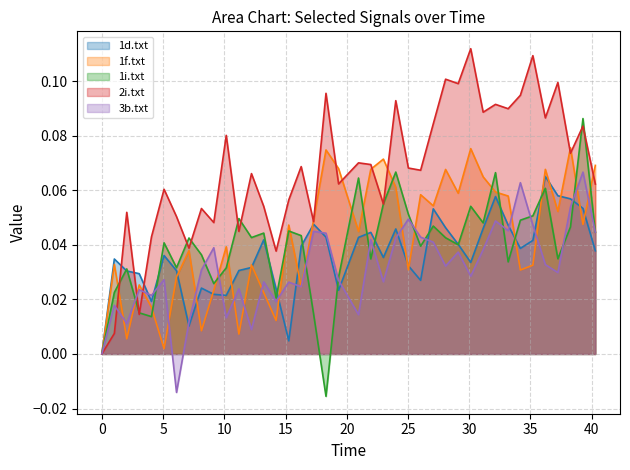

Which series has the widest spread of values?

2i.txt